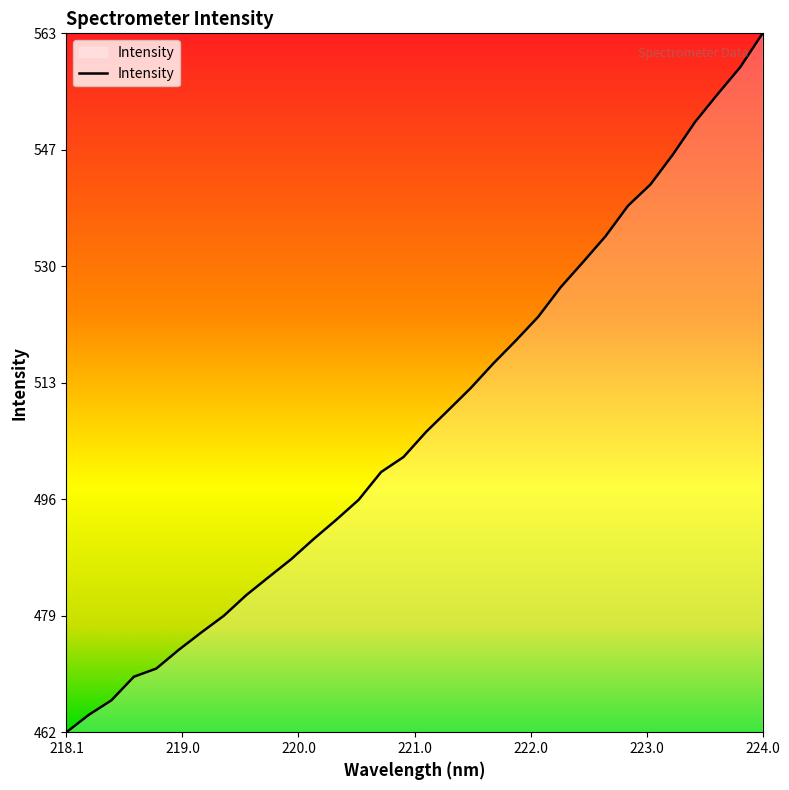

What is the greatest value displayed?

563.4